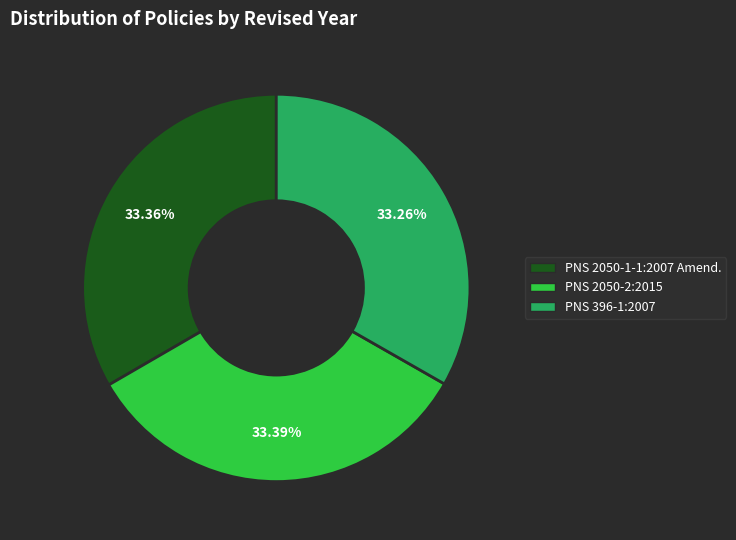

Is PNS 2050-1-1:2007 Amend. the majority of the pie?

No